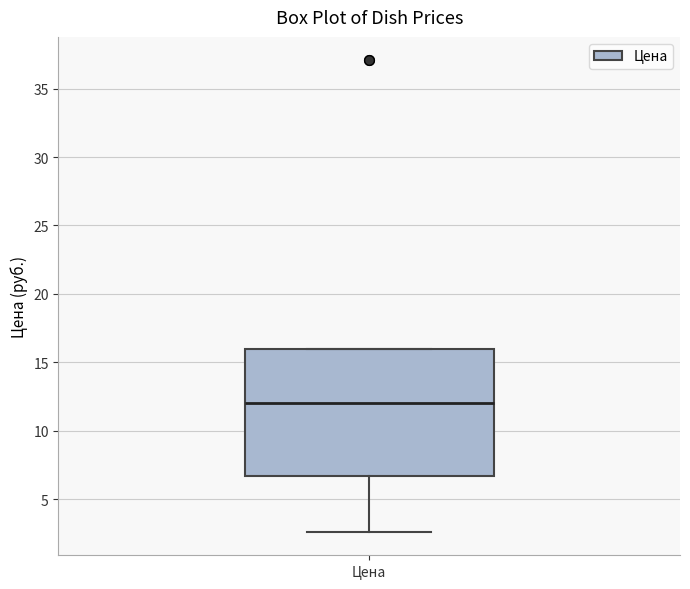

Read this box plot against the y-axis: the position of the median line, the range covered by the box, and the ends of both whiskers. The values are not printed on the chart, so give them approximately, as read against the axis.

median 12.0, box 6.5 to 16.0, whiskers 2.5 to 16.0